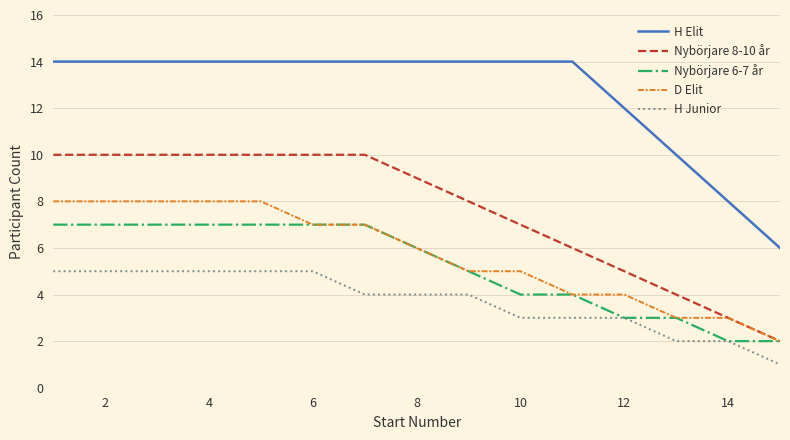

What is the highest value of the H Elit series?

14